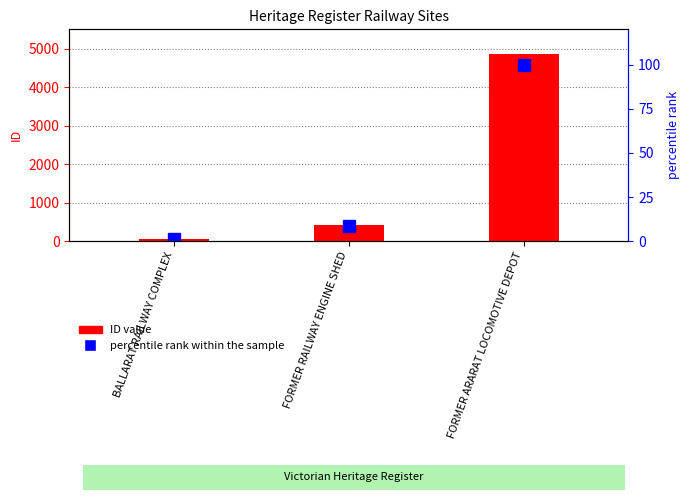

Is the value of percentile rank within the sample at FORMER RAILWAY ENGINE SHED greater than the value of ID value at FORMER RAILWAY ENGINE SHED?

No